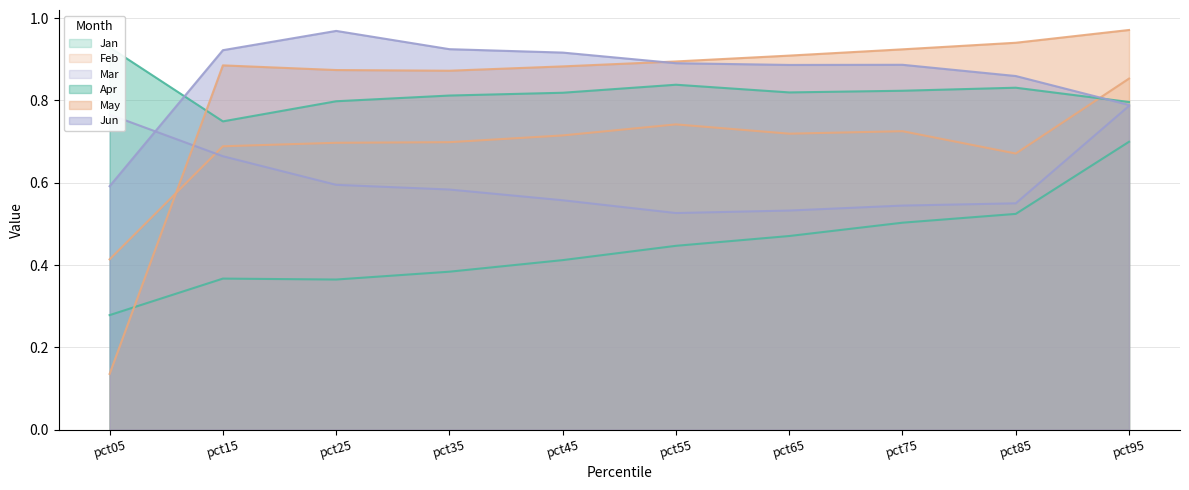

The Apr series shows 0.8 at pct45. True or false?

True